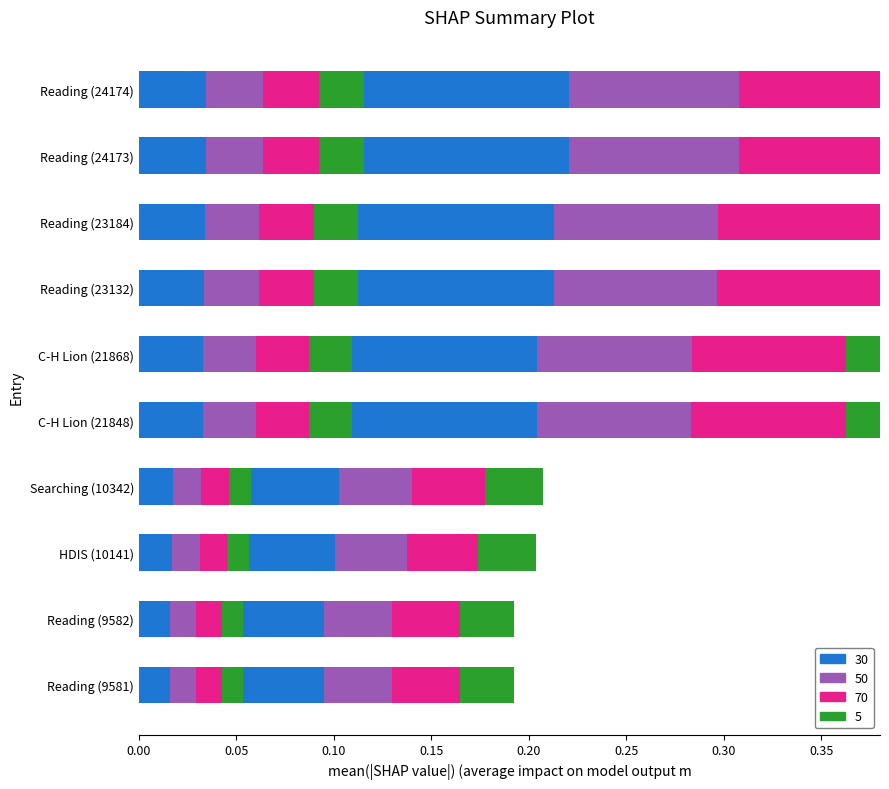

Count the number of data series in this chart.

4